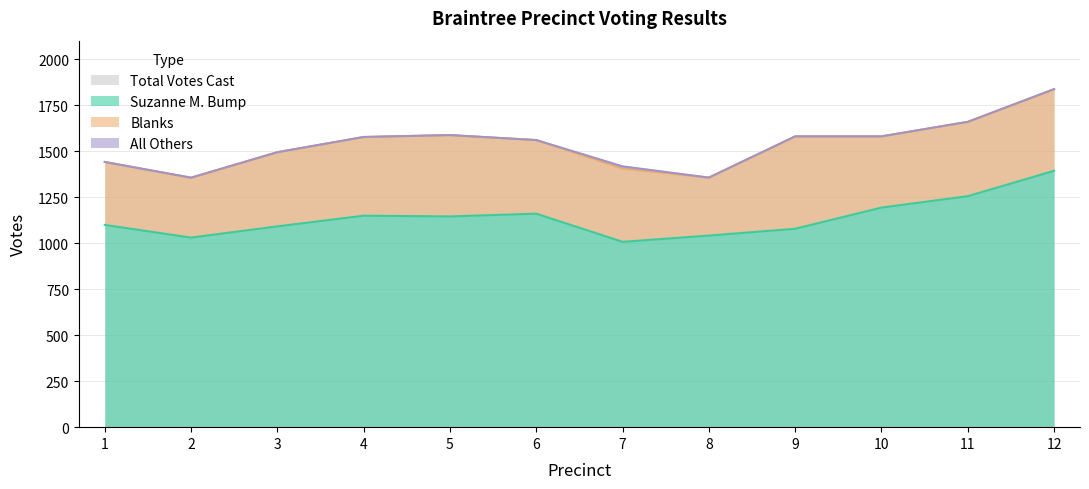

True or false: Suzanne M. Bump and Total Votes Cast cross at least once.

False